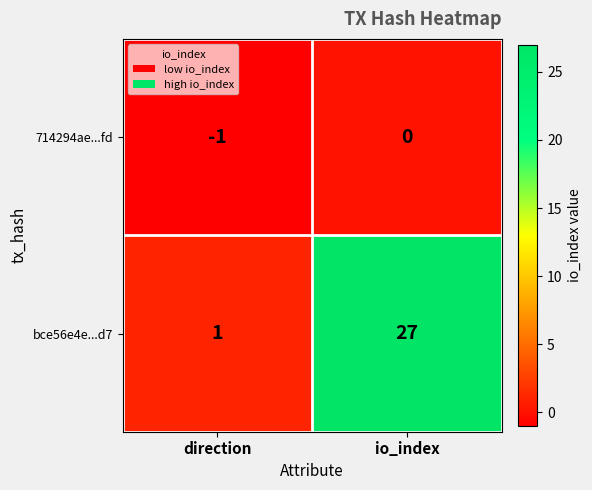

Which series has the largest range (max minus min)?

bce56e4e...d7